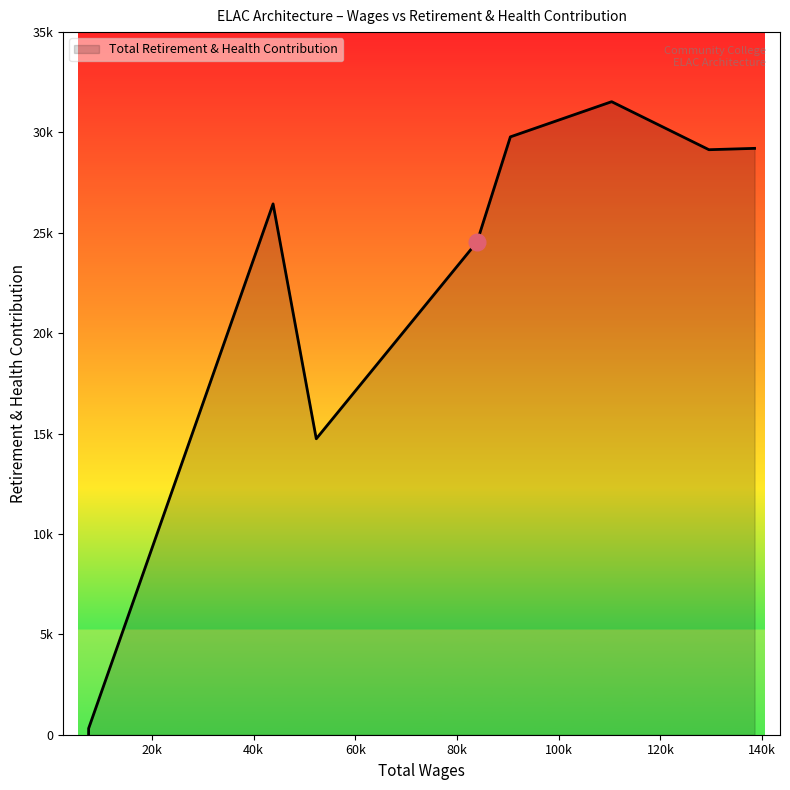

What is the difference between the maximum and minimum values?

31534